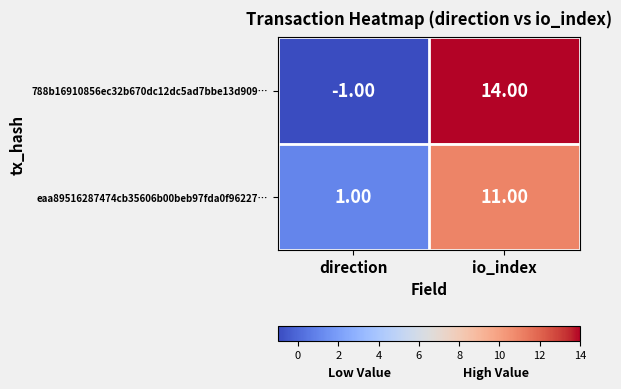

Where is eaa89516287474cb35606b00beb97fda0f96227… nearest to the value 6?

direction